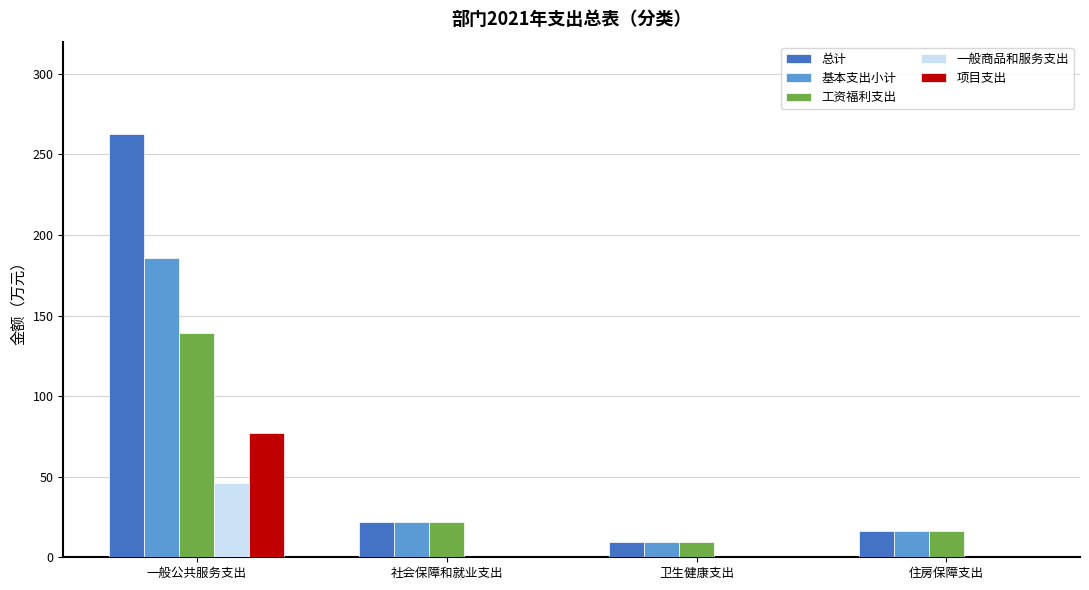

What is the total value across all series at 一般公共服务支出?

711.1